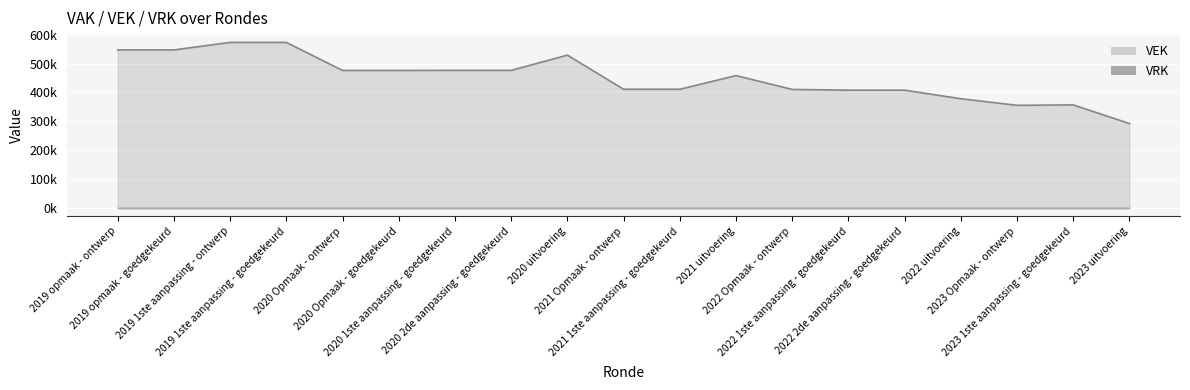

How many points are higher than both their immediate neighbors (excluding endpoints)?

3